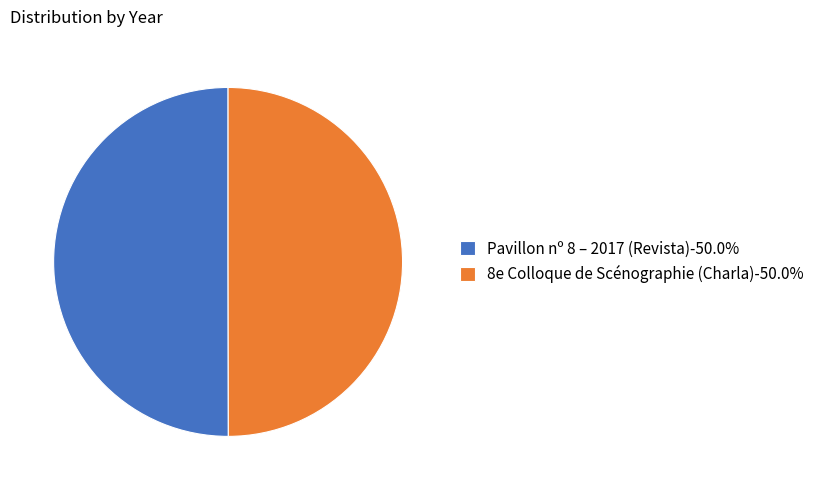

Approximately how many times larger is the value at Pavillon nº 8 – 2017 (Revista) compared to 8e Colloque de Scénographie (Charla)?

1.0